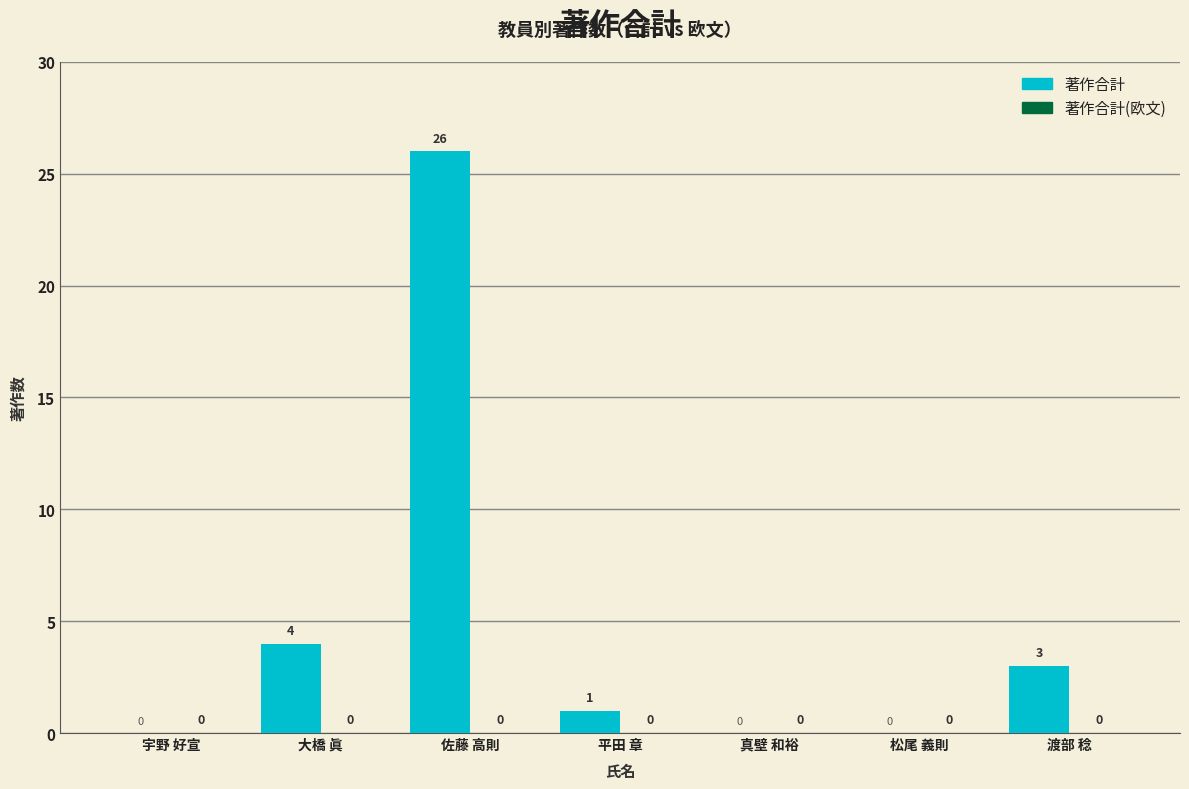

At which label is the value closest to 13?

大橋 眞